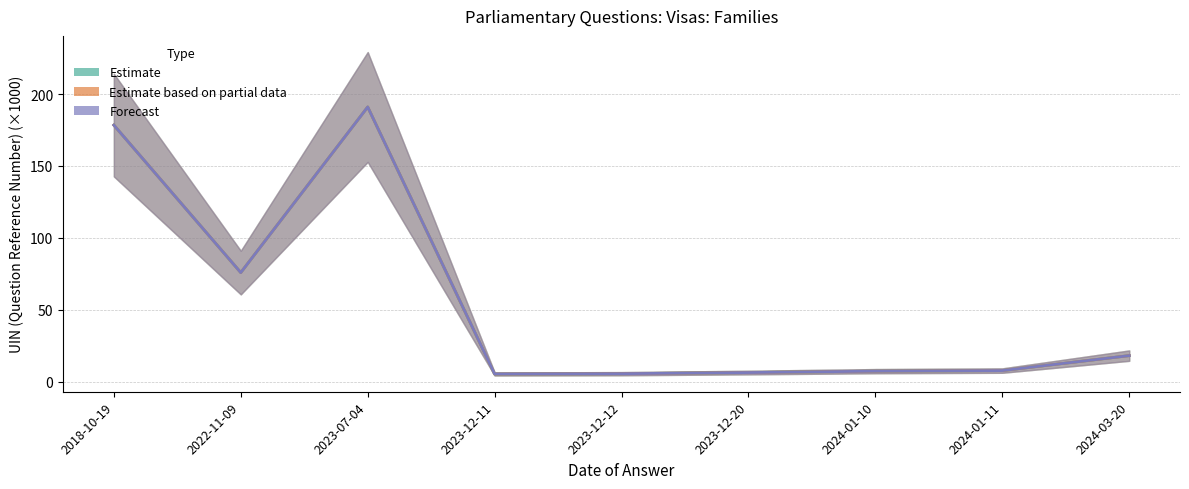

At 2024-01-11, list the series in order from smallest to largest.

Estimate, Estimate based on partial data, Forecast